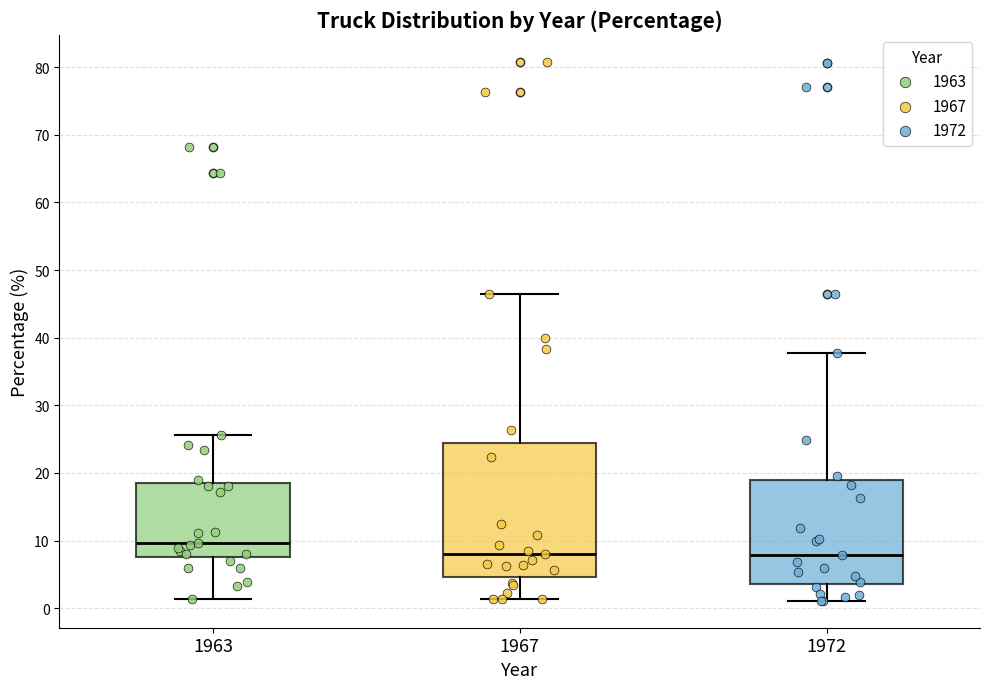

Reading left to right, read every box against the y-axis: the position of its median line, the range the box covers, and the ends of its whiskers. The values are not printed on the chart, so give them approximately, as read against the axis.

1963: median 10, box 8 to 19, whiskers 1 to 26
1967: median 8, box 5 to 24, whiskers 1 to 46
1972: median 8, box 4 to 19, whiskers 1 to 38